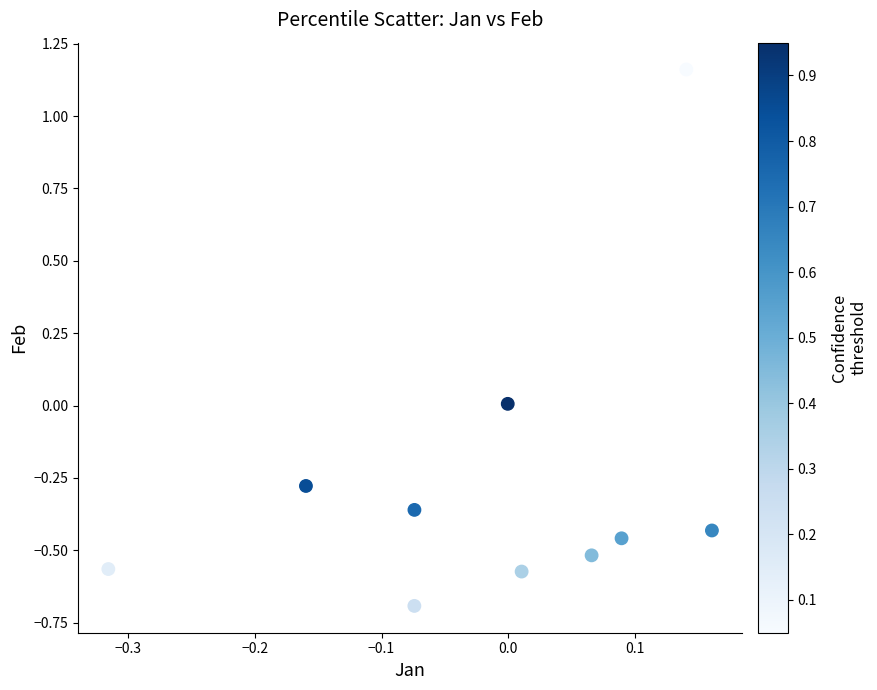

What is the range of Y values (max minus min)?

1.9